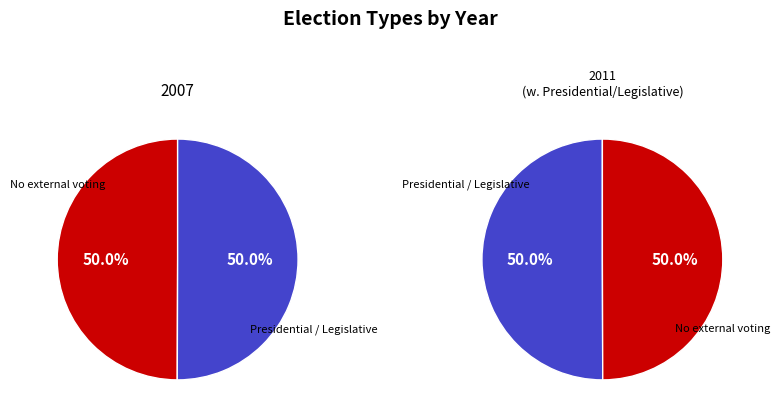

Count the number of slices in the pie.

2